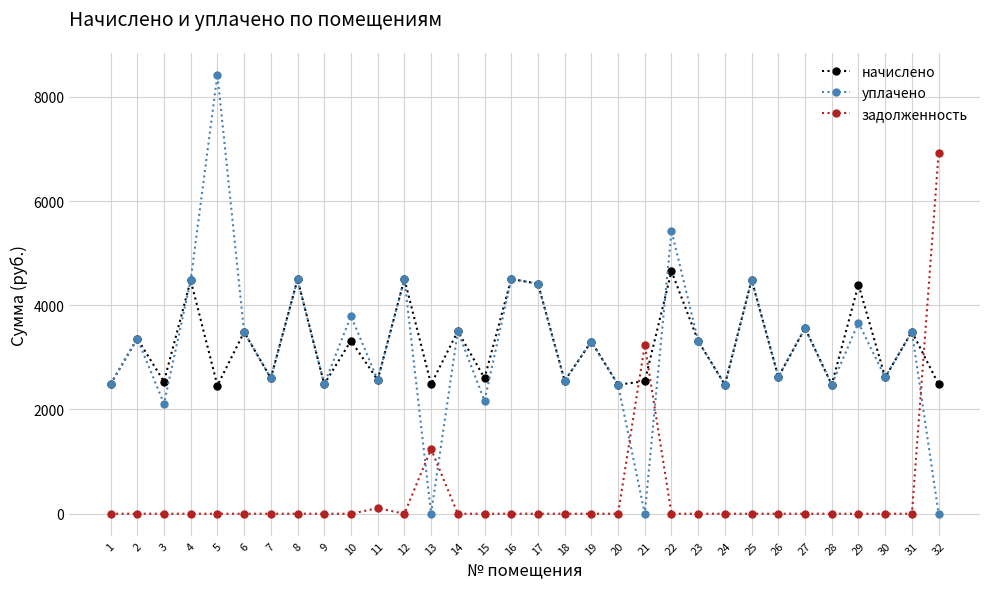

What is the spread (max minus min) of values at 5?

8422.9